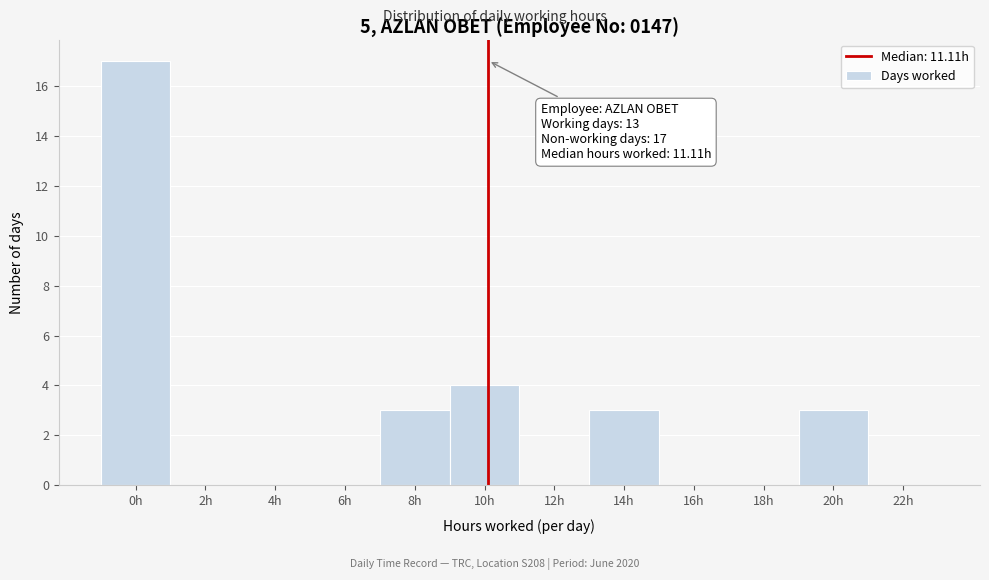

Reading left to right, transcribe all the data shown in this chart.

0h=17	2h=0	4h=0	6h=0	8h=3	10h=4	12h=0	14h=3	16h=0	18h=0	20h=3	22h=0